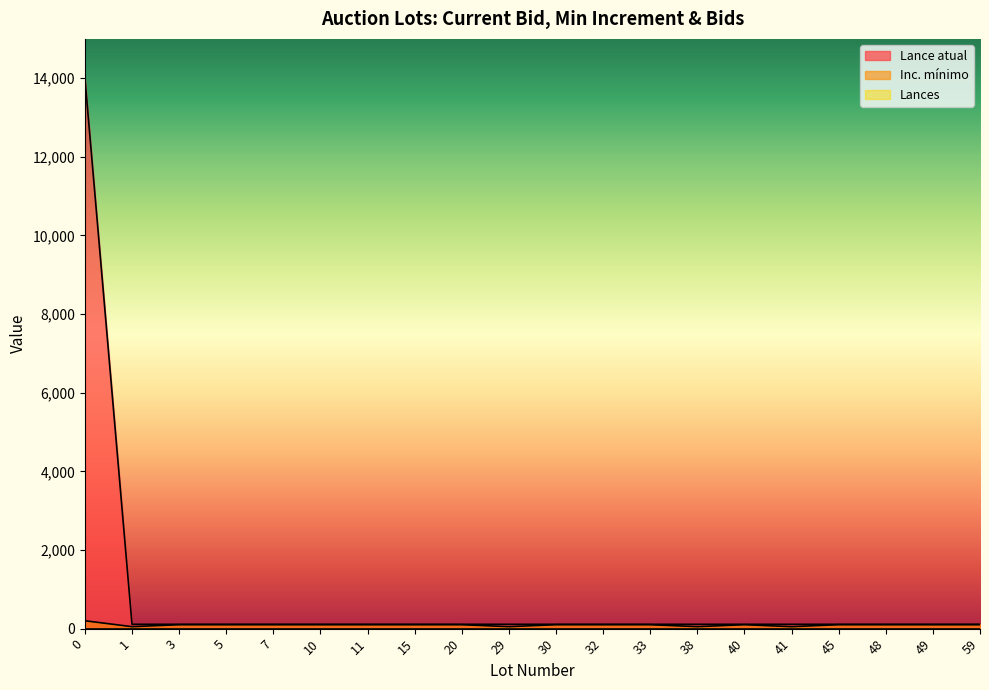

At how many categories does at least one series exceed 12388?

1